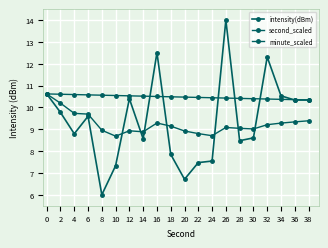

Does the chart display data point markers on the line(s)?

Yes